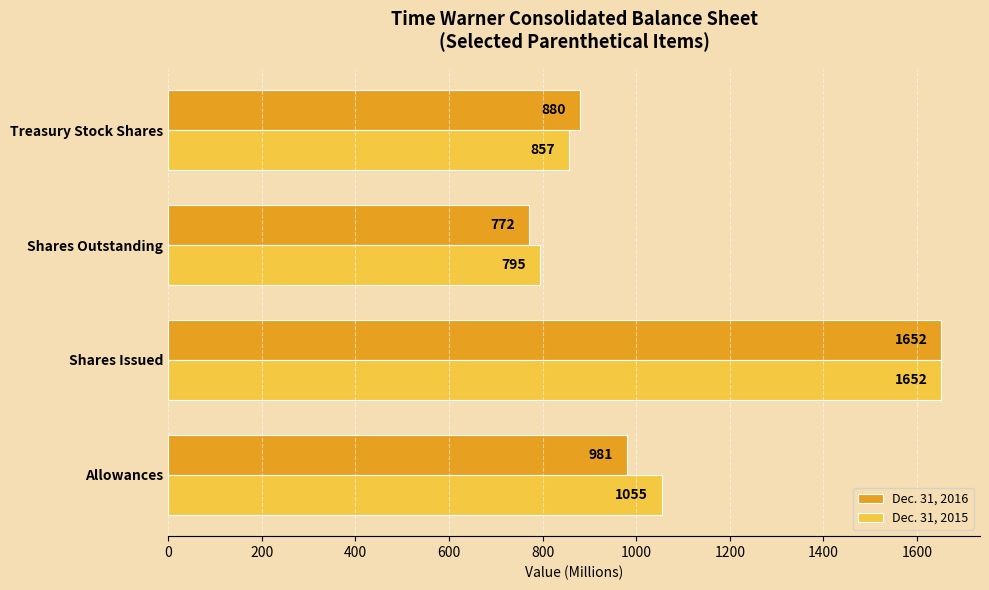

What is the average value of the Dec. 31, 2016 series?

1071